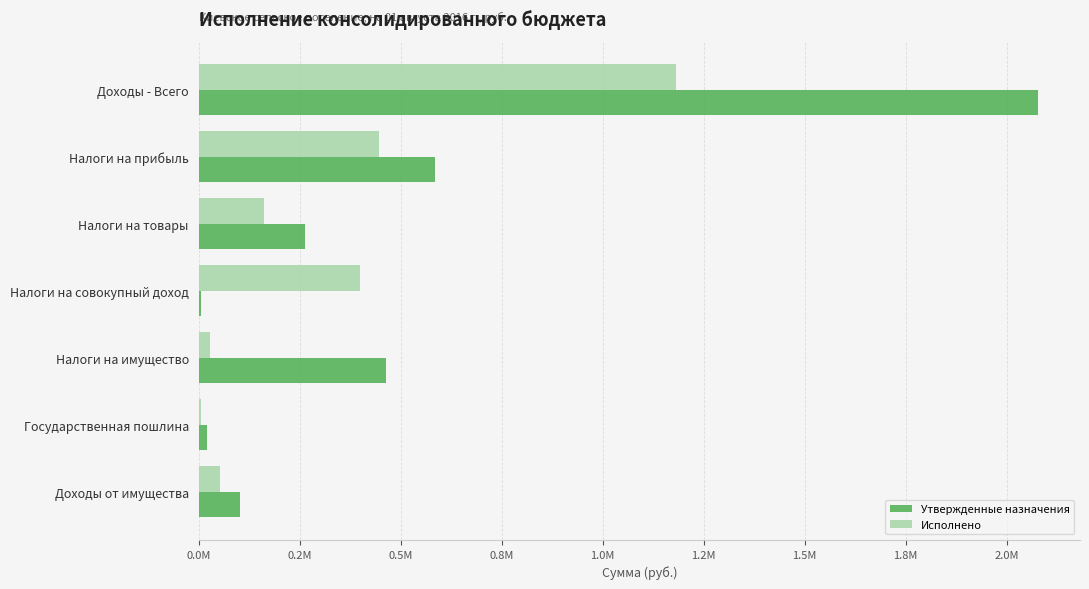

What are all the series names shown in the legend?

Утвержденные назначения, Исполнено